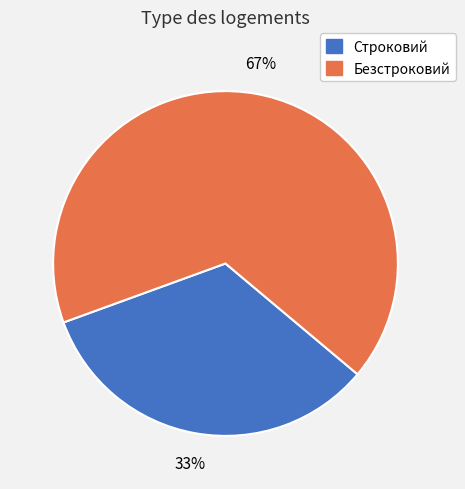

Does Строковий represent more than half of the total?

No